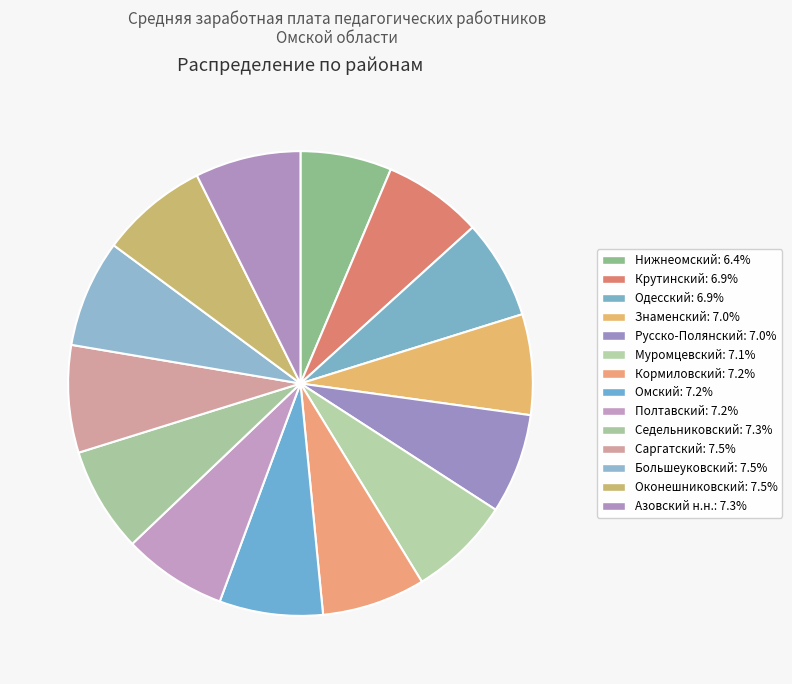

How many slices are in this pie chart?

14